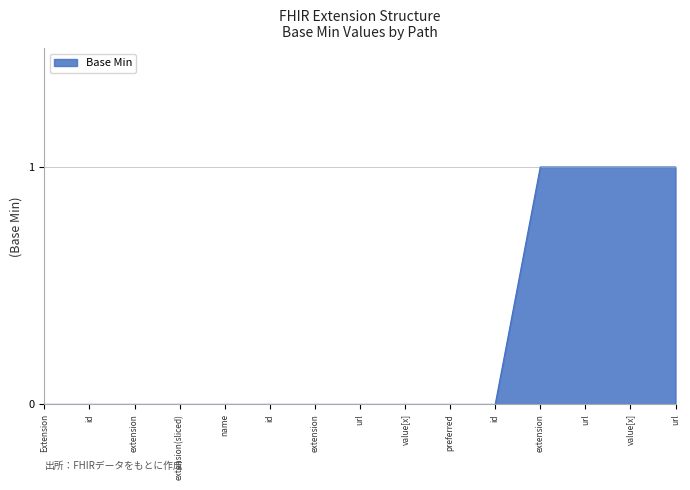

Reading left to right, what are all the values shown in this chart?

0	0	0	0	0	0	0	0	0	0	0	1	1	1	1